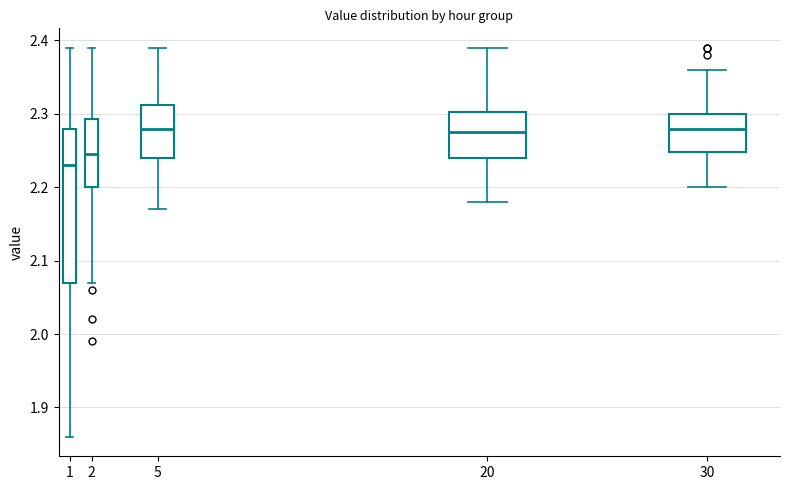

Where does the median line of the box at x = 20 sit on the y-axis? The values are not printed on the chart, so give them approximately, as read against the axis.

2.28